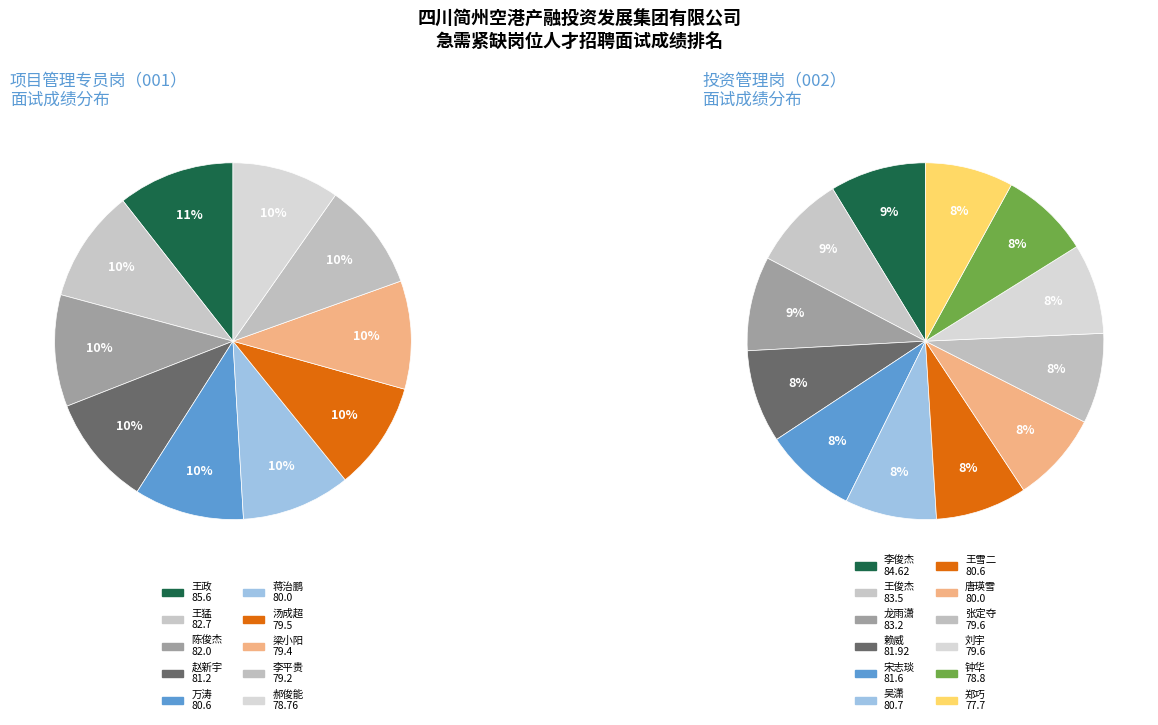

Is it true that 投资管理岗 is 63% of the pie?

False